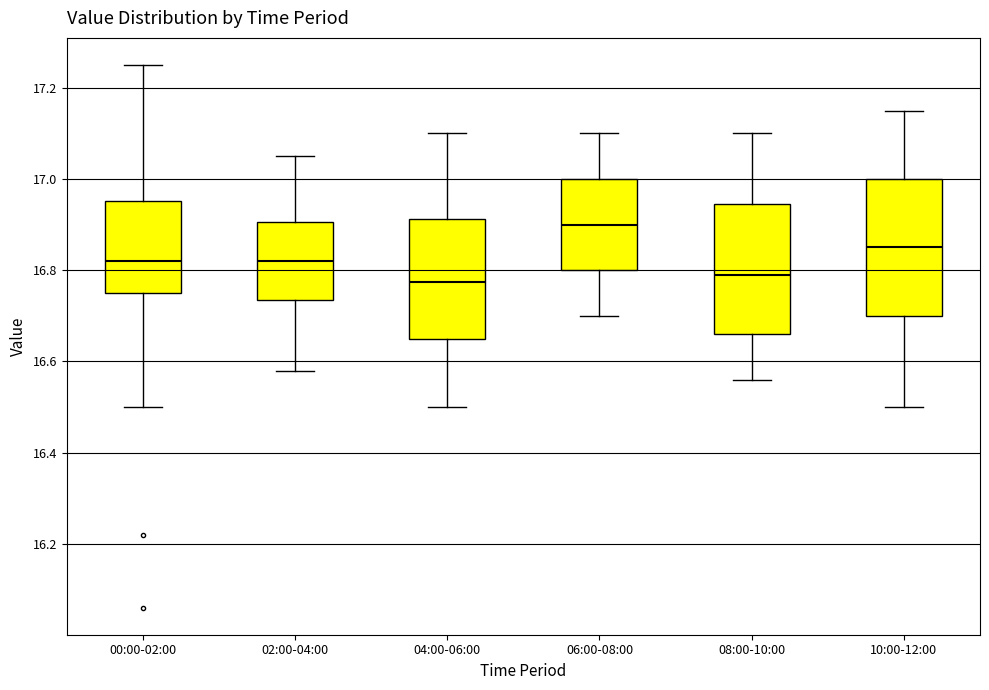

Reading left to right, read every box against the y-axis: the position of its median line, the range the box covers, and the ends of its whiskers. The values are not printed on the chart, so give them approximately, as read against the axis.

00:00-02:00: median 16.82, box 16.76 to 16.96, whiskers 16.50 to 17.26
02:00-04:00: median 16.82, box 16.74 to 16.90, whiskers 16.58 to 17.06
04:00-06:00: median 16.78, box 16.66 to 16.92, whiskers 16.50 to 17.10
06:00-08:00: median 16.90, box 16.80 to 17.00, whiskers 16.70 to 17.10
08:00-10:00: median 16.80, box 16.66 to 16.94, whiskers 16.56 to 17.10
10:00-12:00: median 16.86, box 16.70 to 17.00, whiskers 16.50 to 17.16